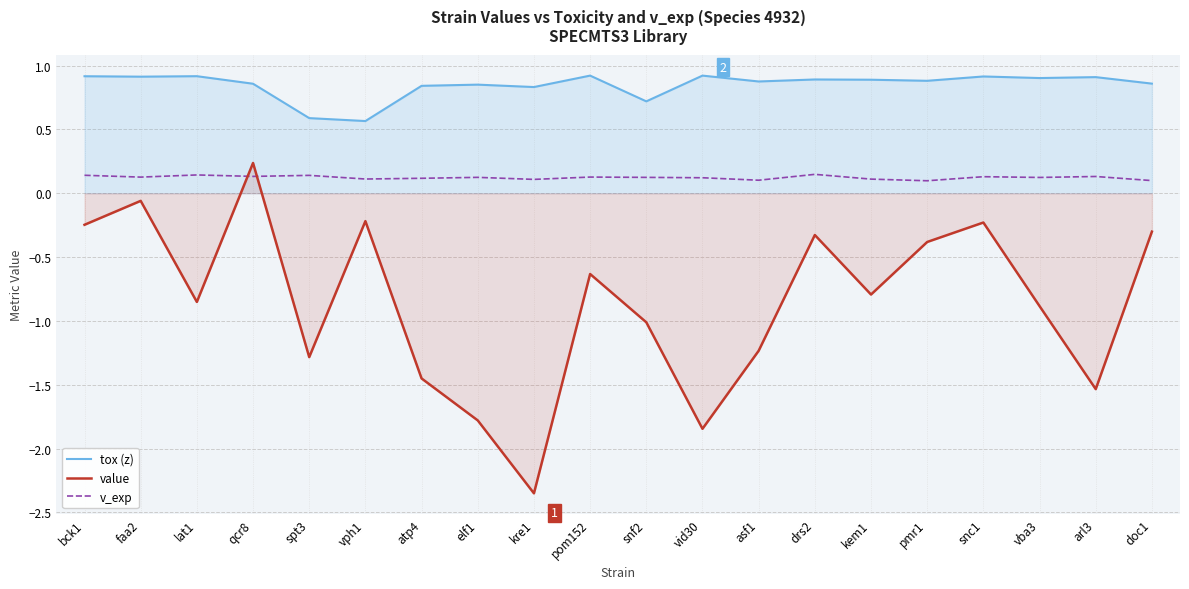

The value of v_exp at faa2 is 0.1. True or false?

True